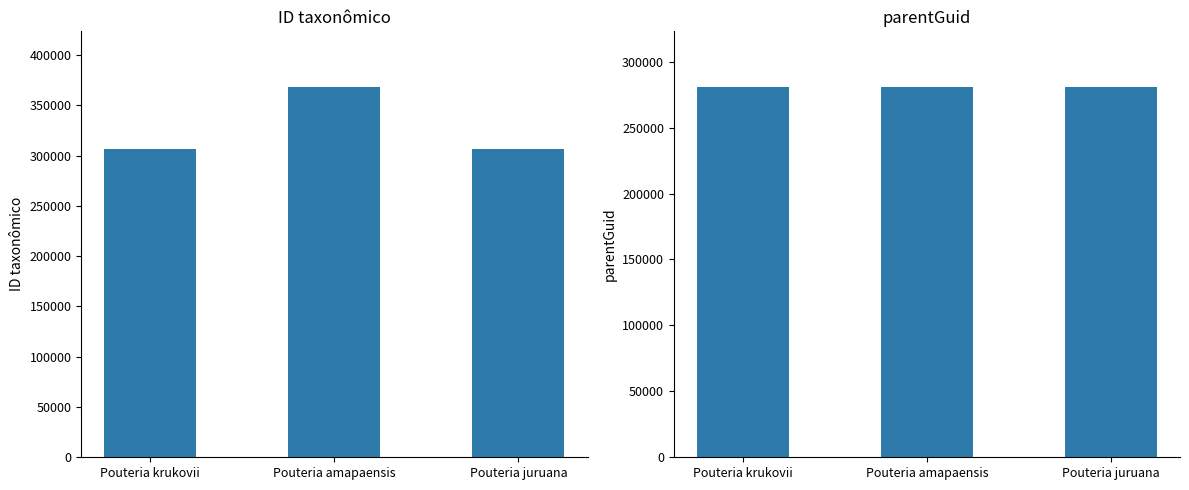

What is the total value across all series at Pouteria juruana?

587671